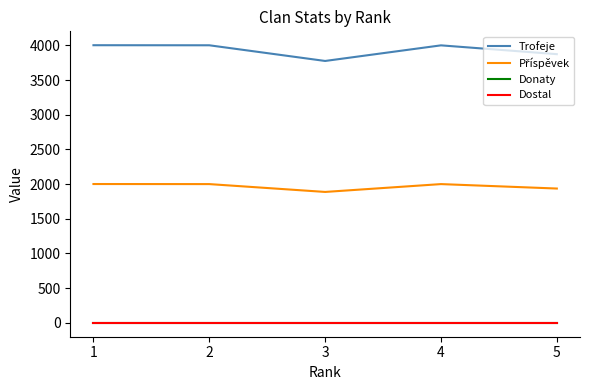

Reading left to right, list all the values displayed in this chart.

Trofeje: 4002	4001	3775	4000	3873
Příspěvek: 2001	2000	1887	2000	1936
Donaty: 0	0	0	0	0
Dostal: 0	0	0	0	0